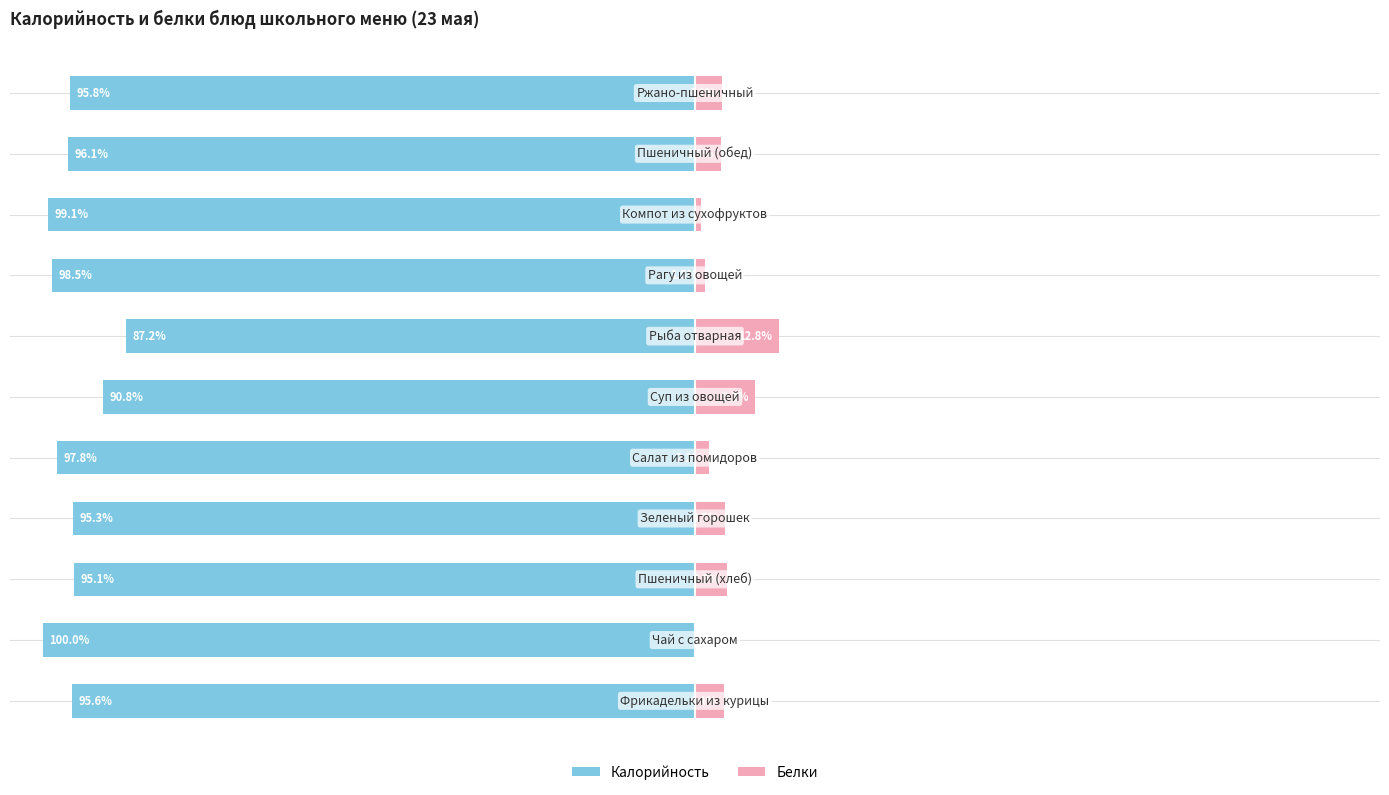

What are all the series names shown in the legend?

Калорийность, Белки